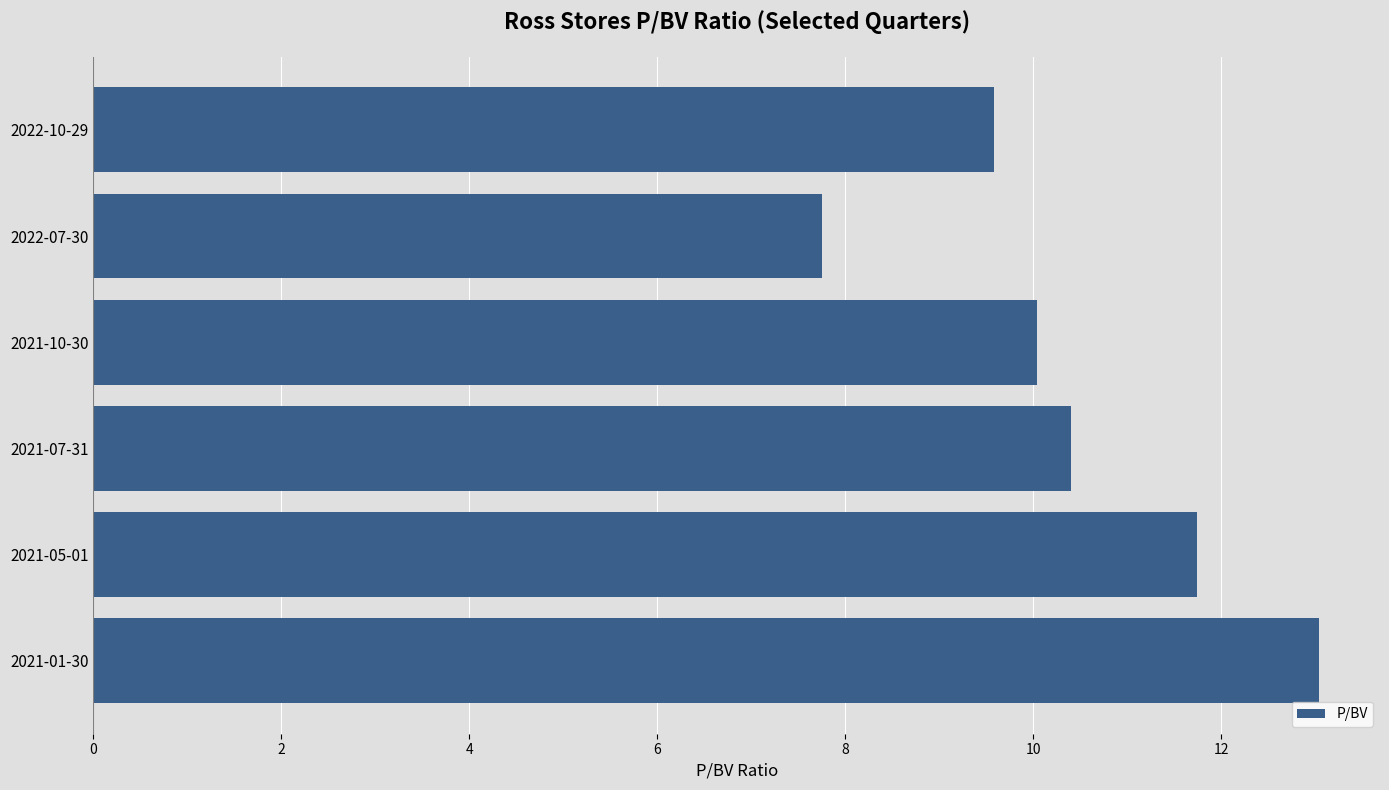

Does the chart contain any negative values?

No